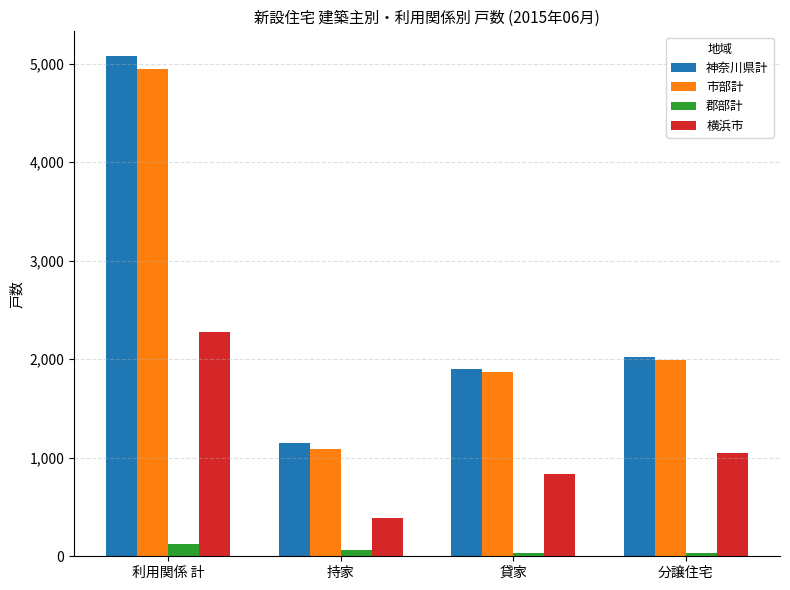

True or false: 横浜市 has a value of 2276 at 利用関係 計.

True